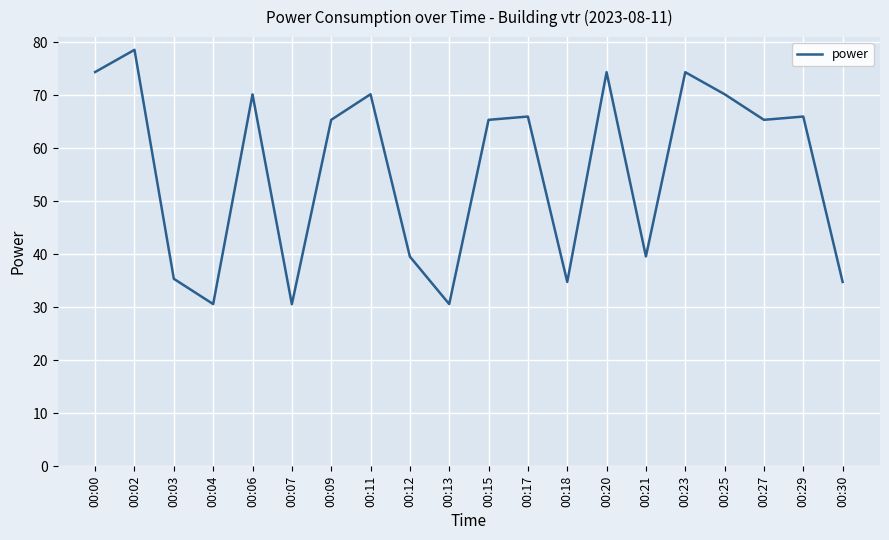

What is the change in value from 00:12 to 00:25?

+30.6